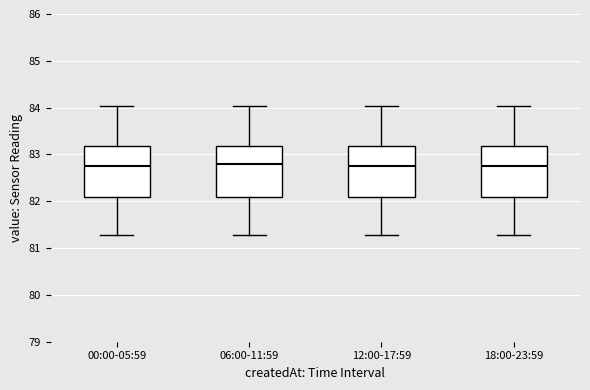

Reading left to right, read every box against the y-axis: the position of its median line, the range the box covers, and the ends of its whiskers. The values are not printed on the chart, so give them approximately, as read against the axis.

00:00-05:59: median 82.8, box 82.1 to 83.2, whiskers 81.3 to 84.0
06:00-11:59: median 82.8, box 82.1 to 83.2, whiskers 81.3 to 84.0
12:00-17:59: median 82.8, box 82.1 to 83.2, whiskers 81.3 to 84.0
18:00-23:59: median 82.8, box 82.1 to 83.2, whiskers 81.3 to 84.0